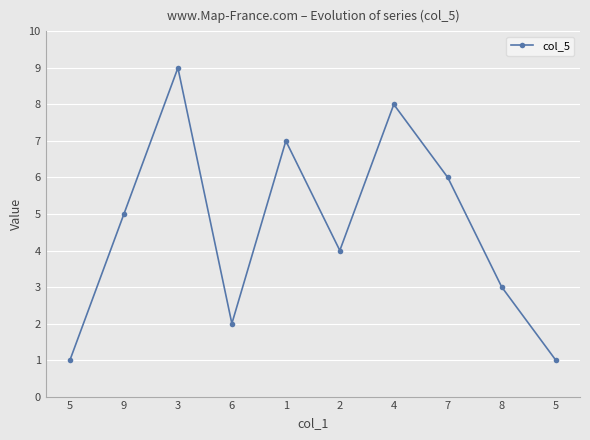

Count the number of data series in this chart.

1